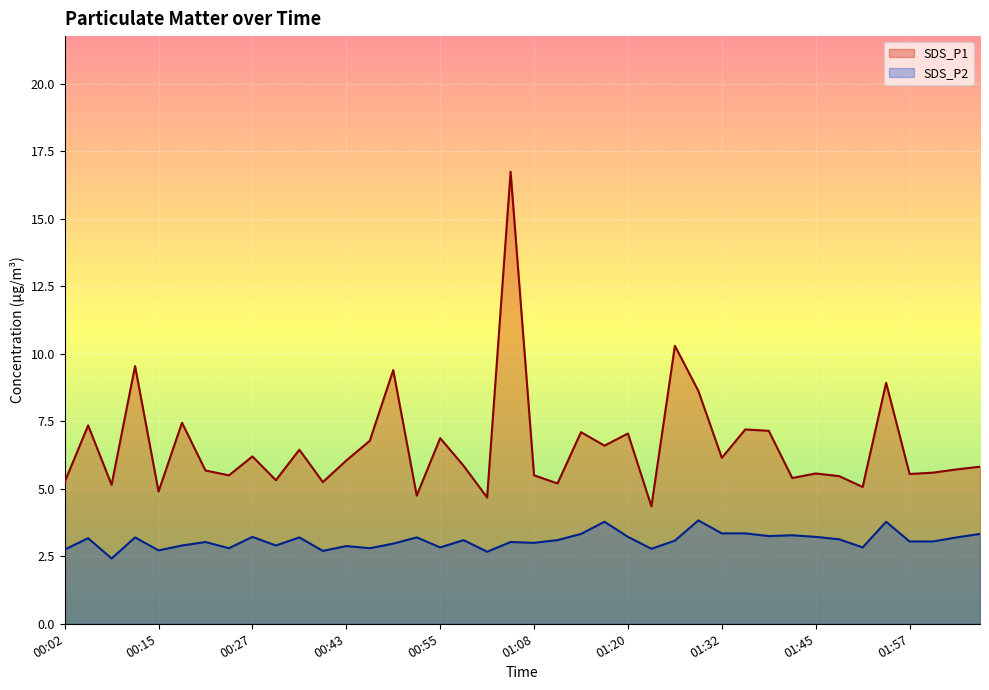

Reading left to right, list all the values displayed in this chart.

SDS_P1: 5.2	7.3	5.2	9.6	4.9	7.5	5.7	5.5	6.2	5.3	6.5	5.2	6.0	6.8	9.4	4.8	6.9	5.8	4.7	16.8	5.5	5.2	7.1	6.6	7.0	4.3	10.3	8.6	6.2	7.2	7.2	5.4	5.6	5.5	5.1	8.9	5.5	5.6	5.7	5.8
SDS_P2: 2.8	3.2	2.4	3.2	2.7	2.9	3.0	2.8	3.2	2.9	3.2	2.7	2.9	2.8	3.0	3.2	2.8	3.1	2.7	3.0	3.0	3.1	3.3	3.8	3.2	2.8	3.1	3.8	3.4	3.4	3.2	3.3	3.2	3.1	2.8	3.8	3.0	3.0	3.2	3.3